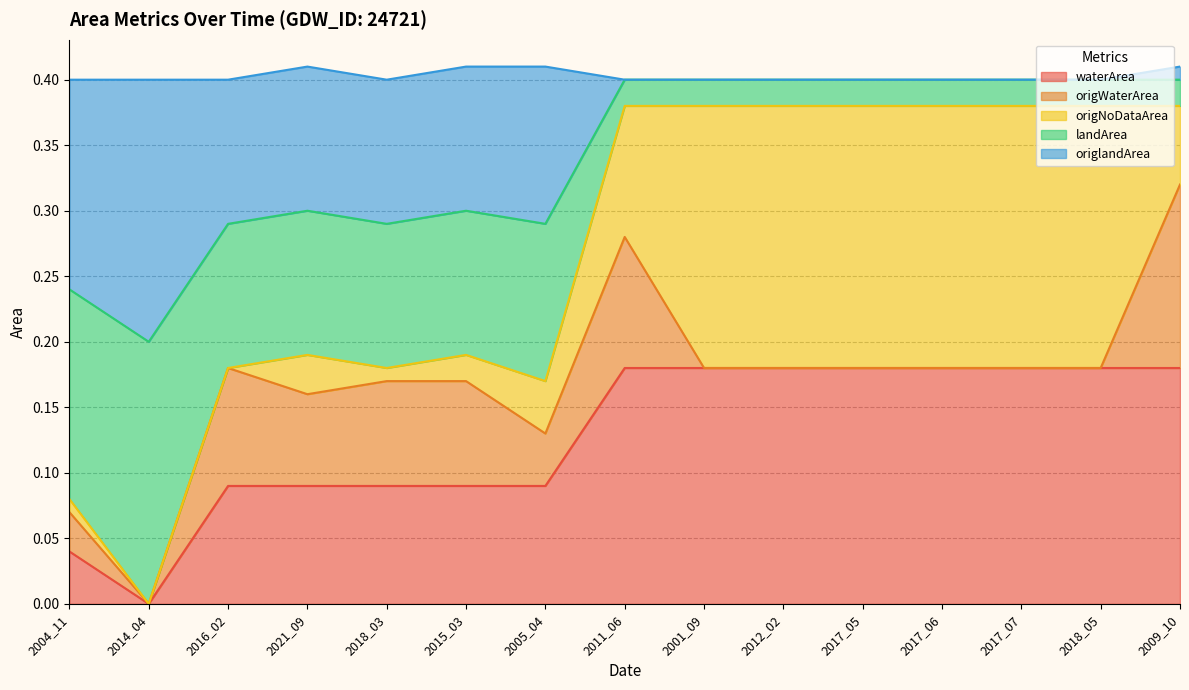

Which series has the widest spread of values?

landArea